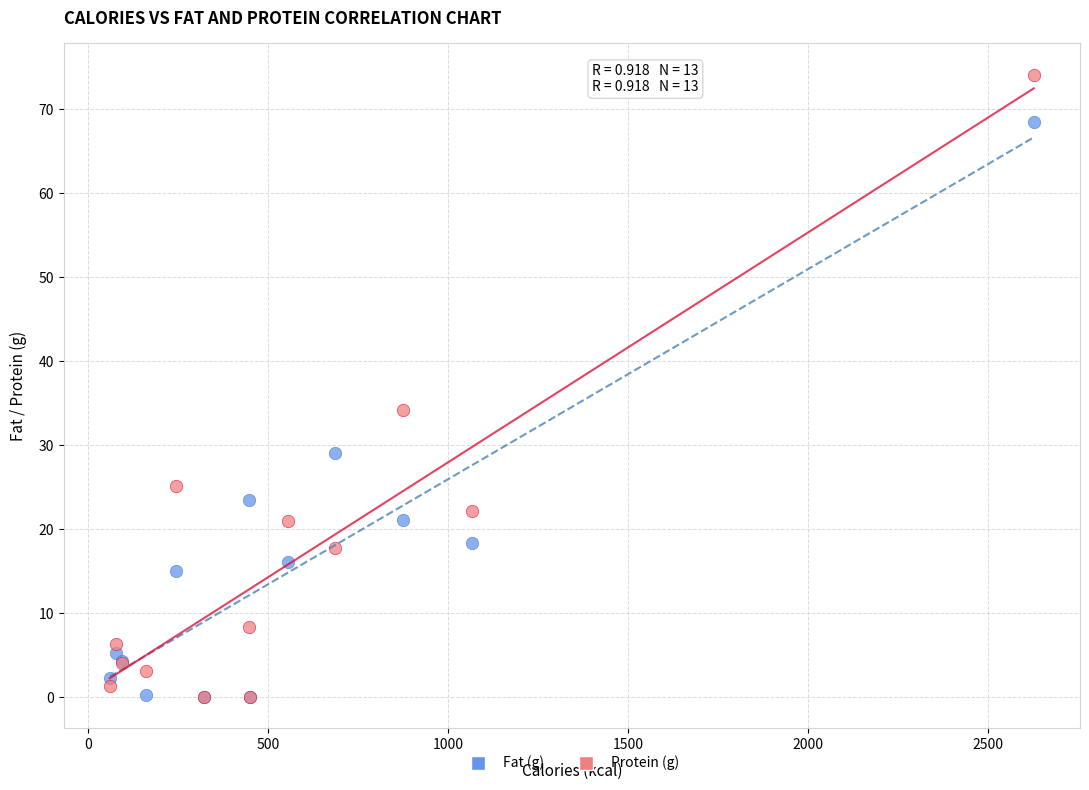

In the Protein (g) series, what Y value is closest to 37?

34.2